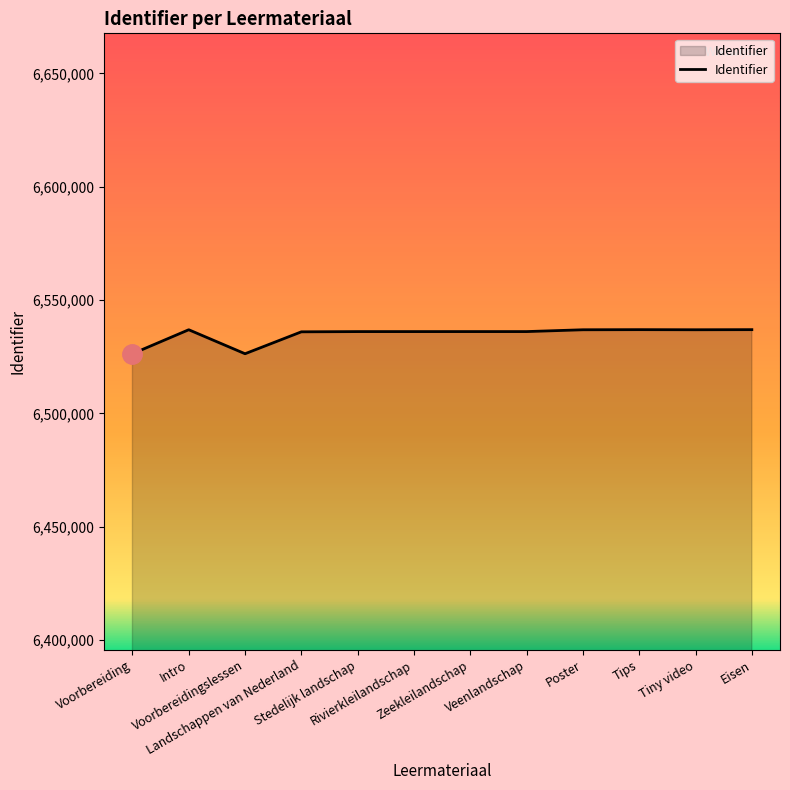

What is the difference between the maximum and minimum values?

10633